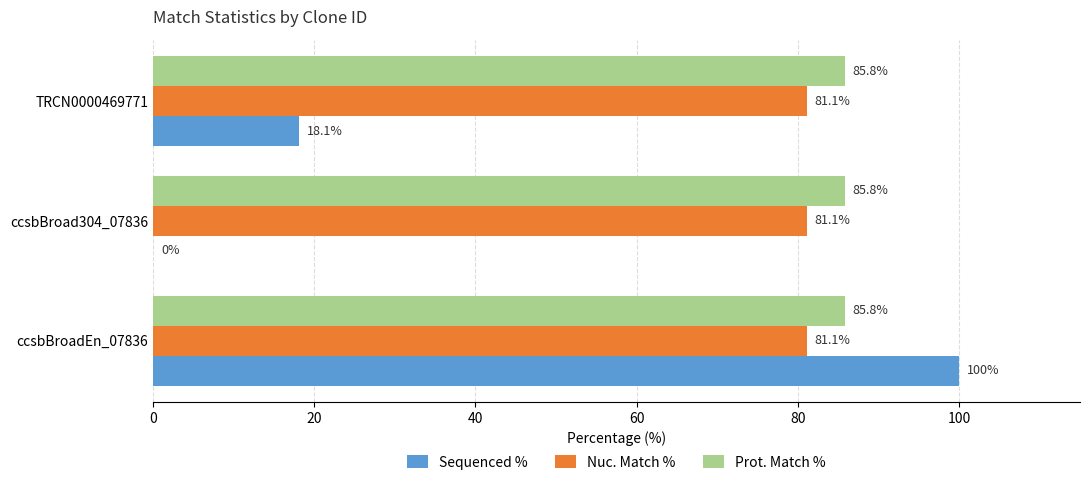

What is the maximum value for Prot. Match %?

85.8